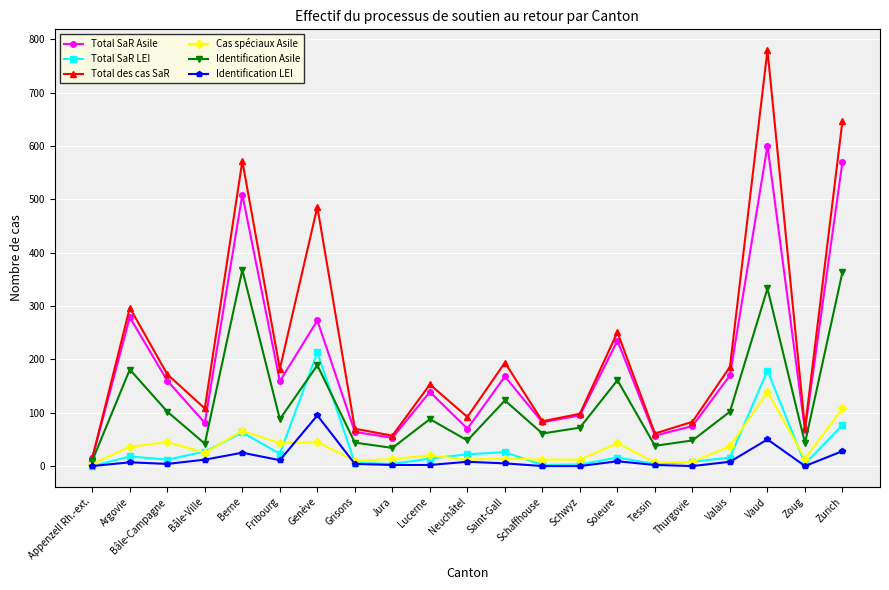

How many lines are shown in the chart?

6